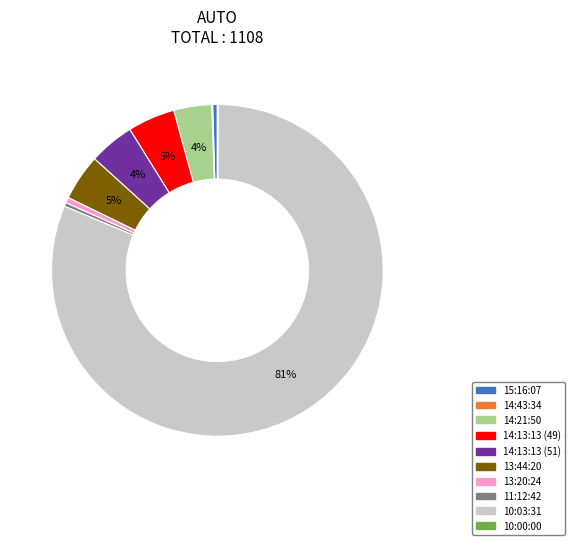

What is the largest slice in the pie chart?

10:03:31